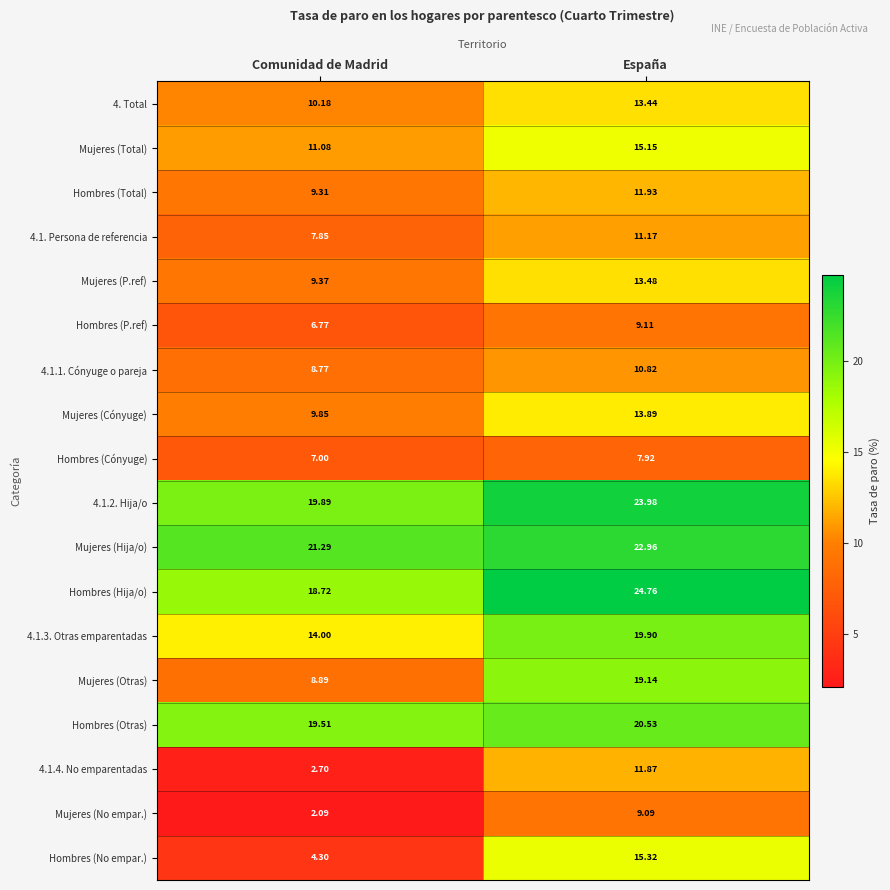

Which series changed the most between Comunidad de Madrid and España?

Hombres (No empar.)